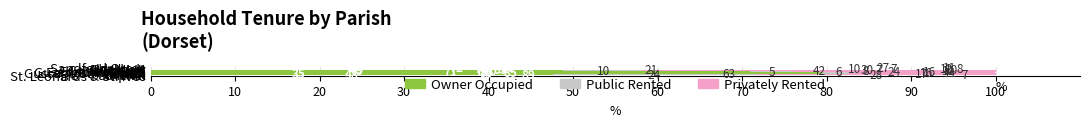

What is the maximum value for Owner Occupied?

89.3